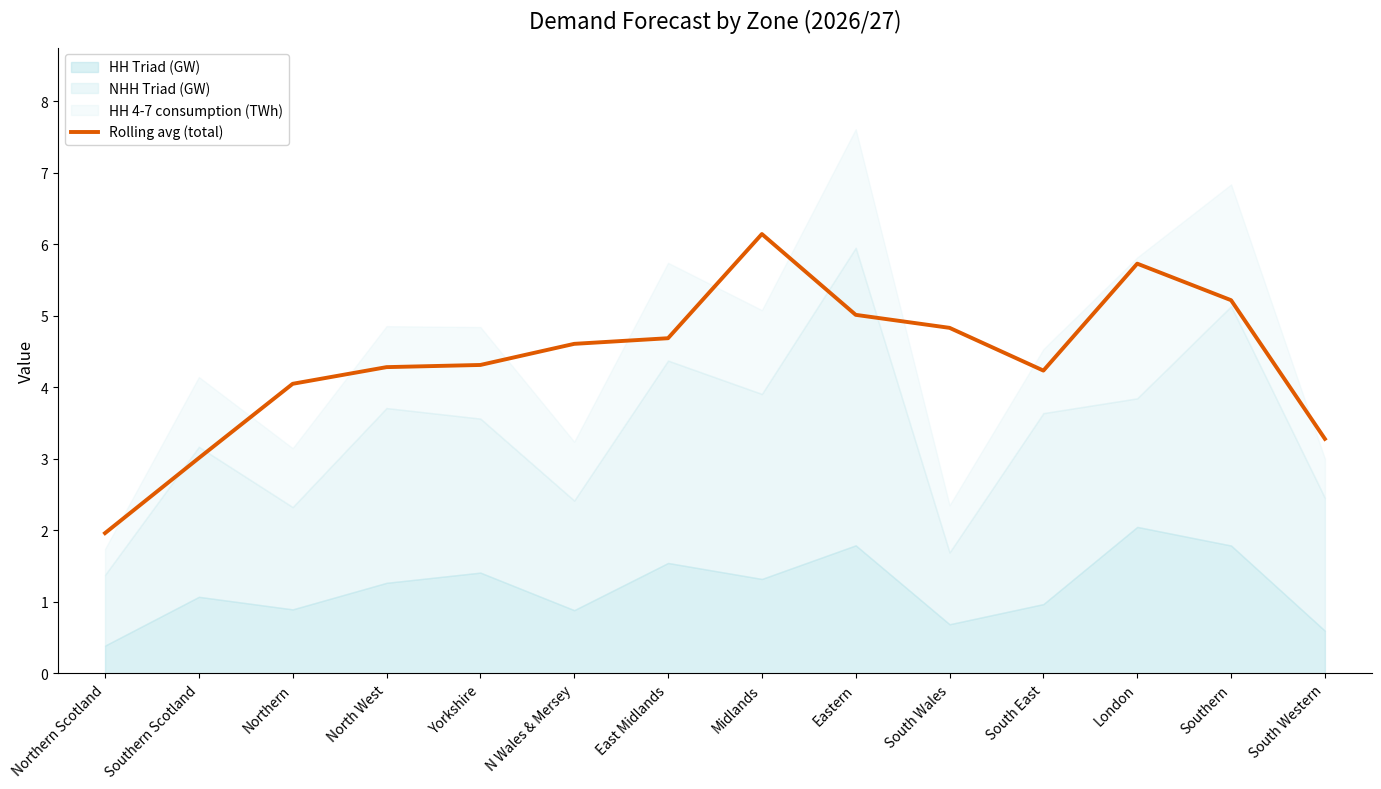

How many interior local peaks (higher than both neighbors) does the data have?

2